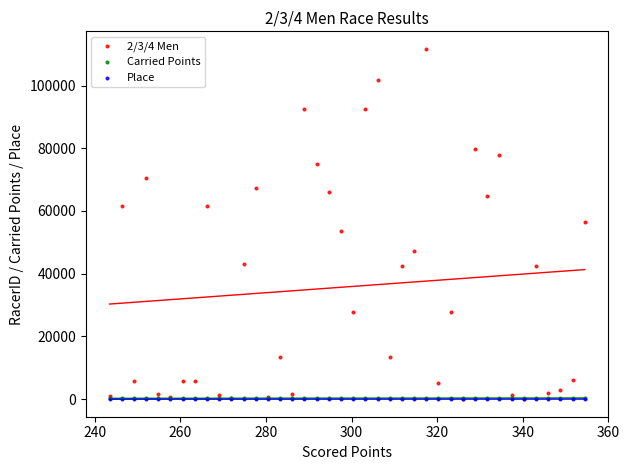

What are all the series names shown in the legend?

2/3/4 Men, Carried Points, Place